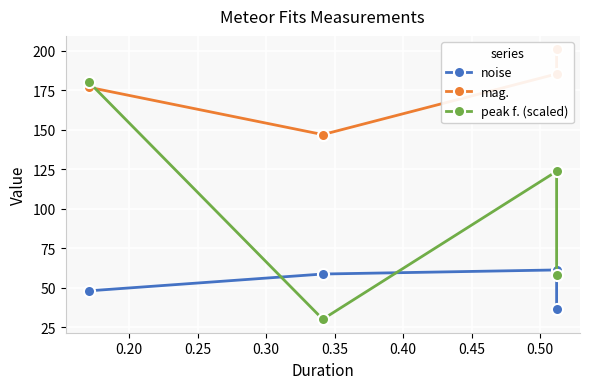

At how many categories does at least one series exceed 43?

4